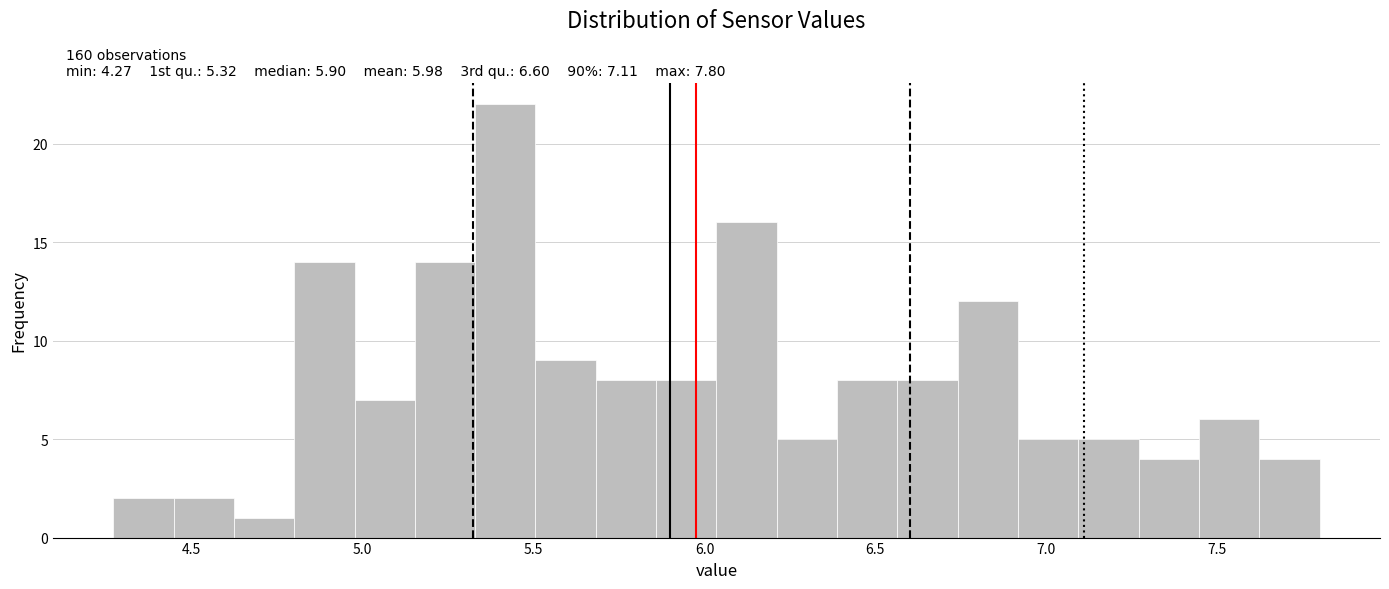

Around what value on the x-axis is the tallest bar? Give the approximate position of its centre, as read against the axis.

5.40